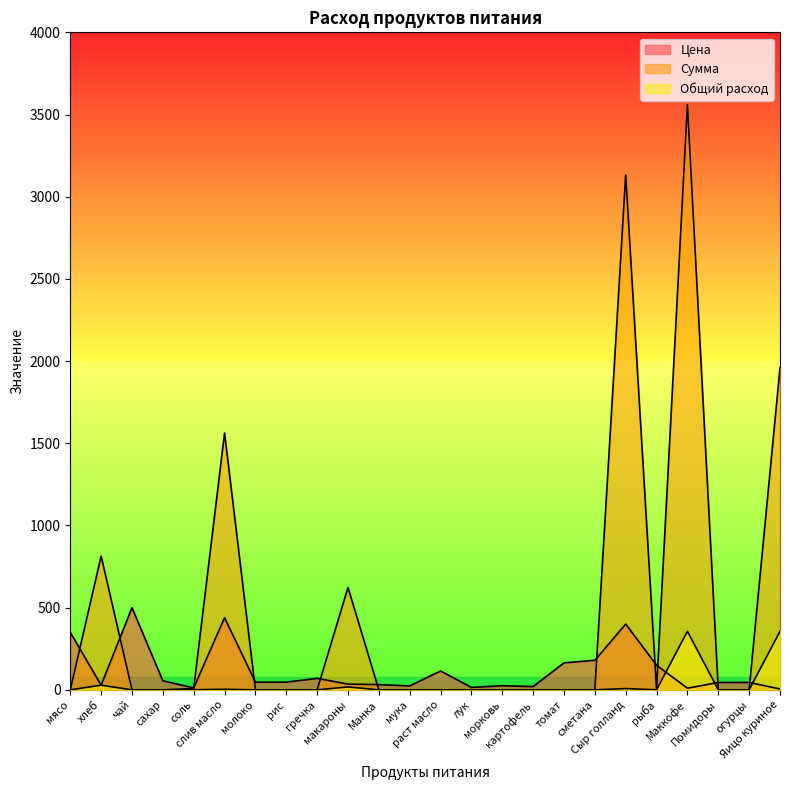

What is the difference between the highest and lowest values at мука?

24.0